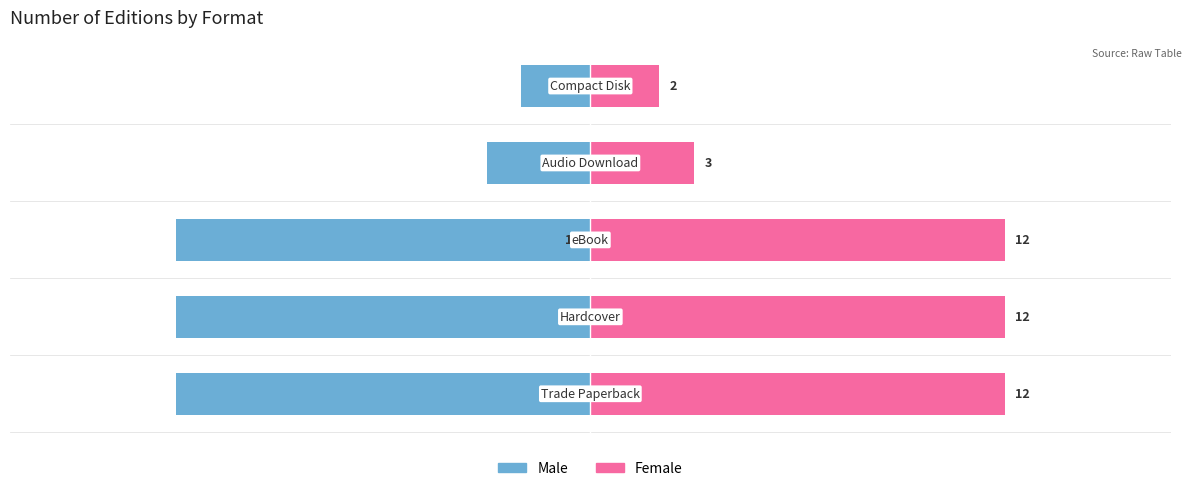

How many Male values are between -12 and -3?

4